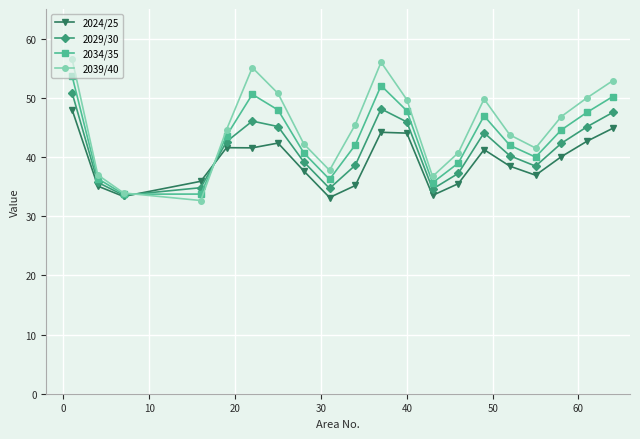

Rank the series by their maximum value, from highest to lowest.

2039/40, 2034/35, 2029/30, 2024/25